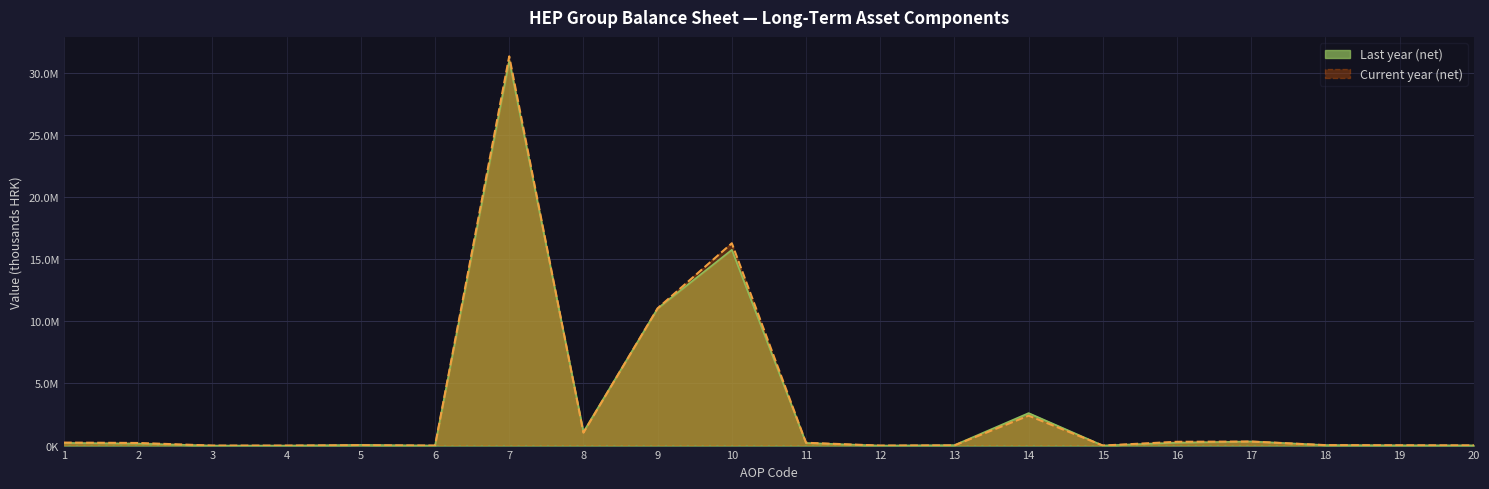

Which category has the highest value across all series?

7